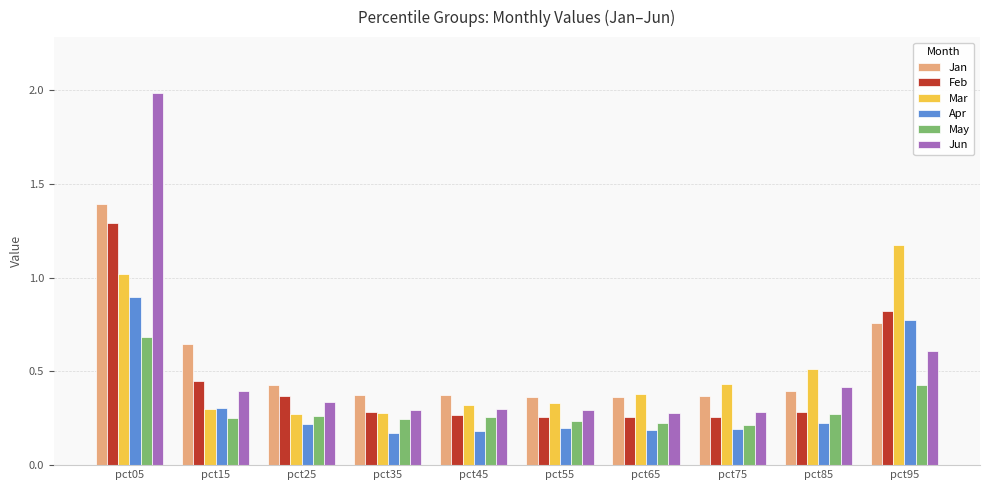

At which category is the sum across all series the highest?

pct05